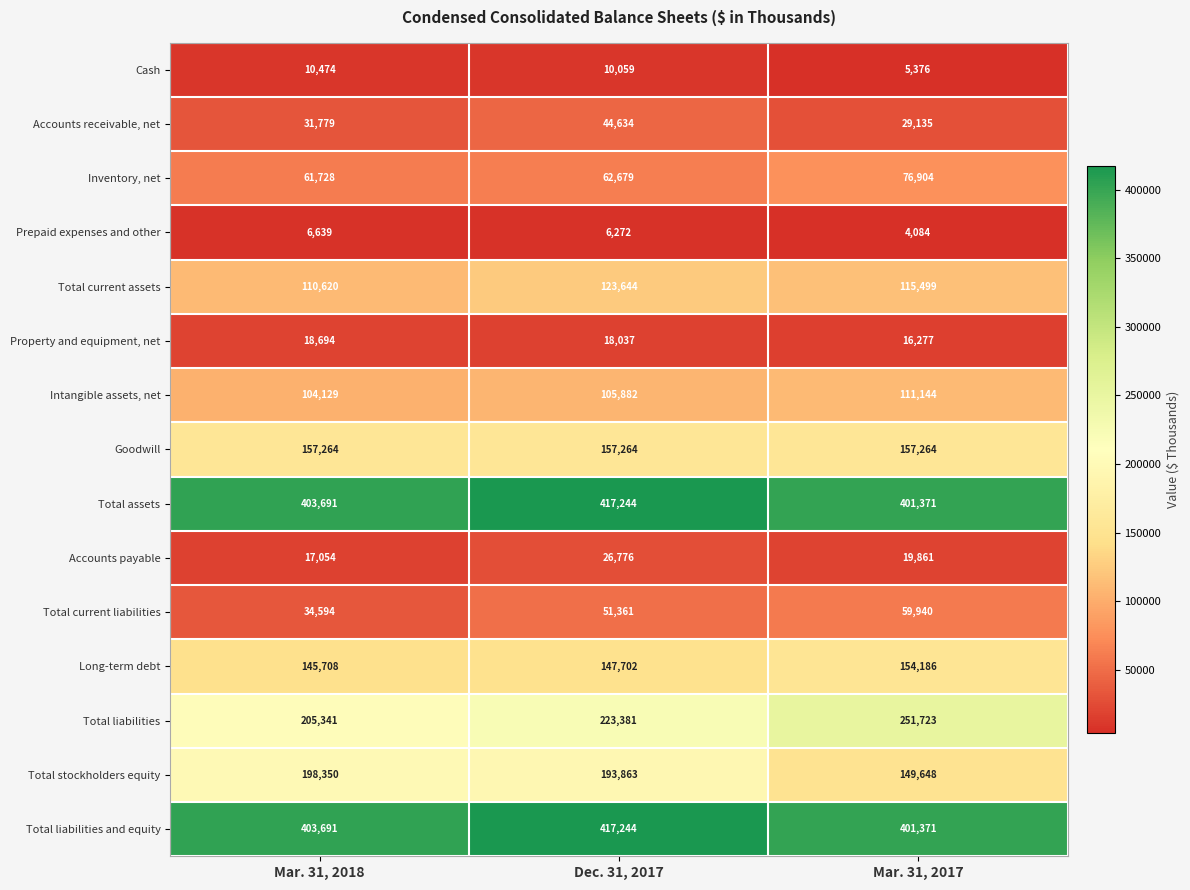

The value of Accounts receivable, net at Mar. 31, 2018 is 31779. True or false?

True